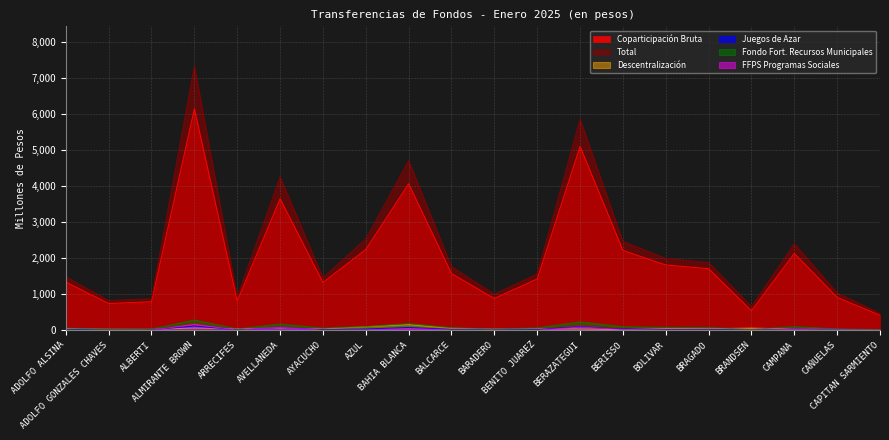

How many lines are shown in the chart?

6